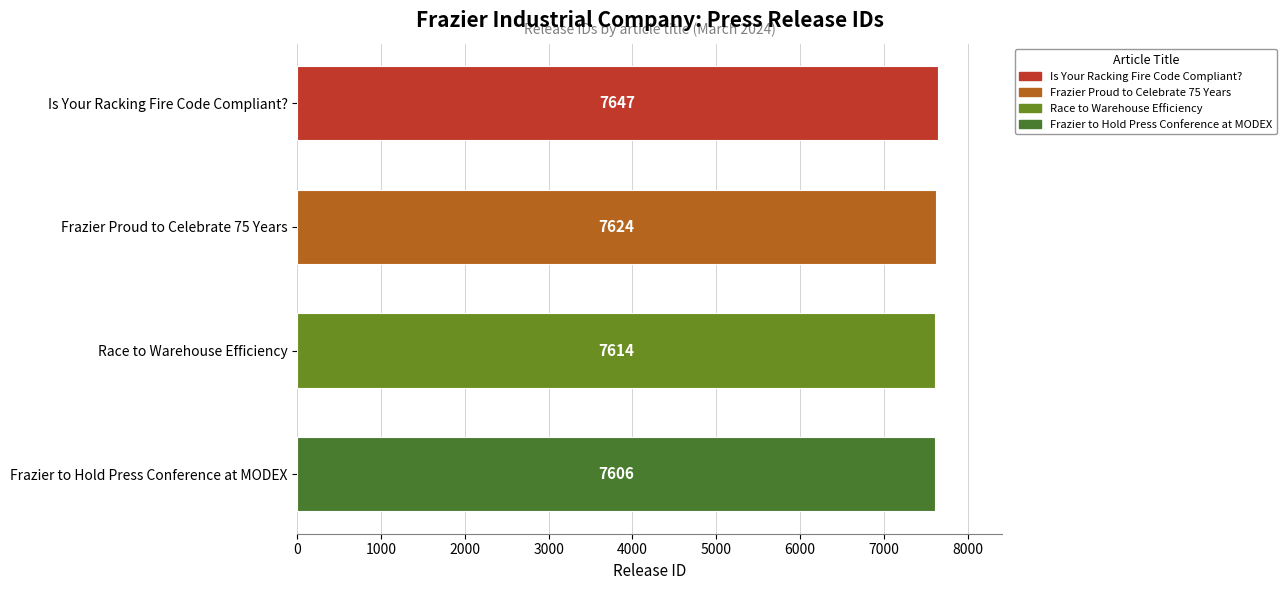

At which label is the value closest to 7626?

Frazier Proud to Celebrate 75 Years